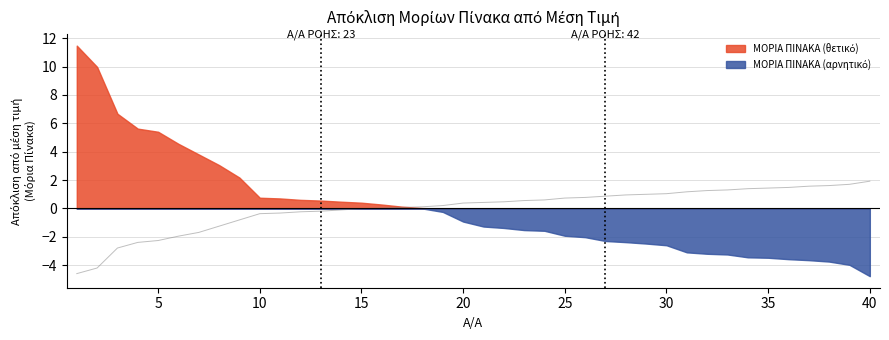

True or false: there are more than 2 points higher than both neighbors.

False